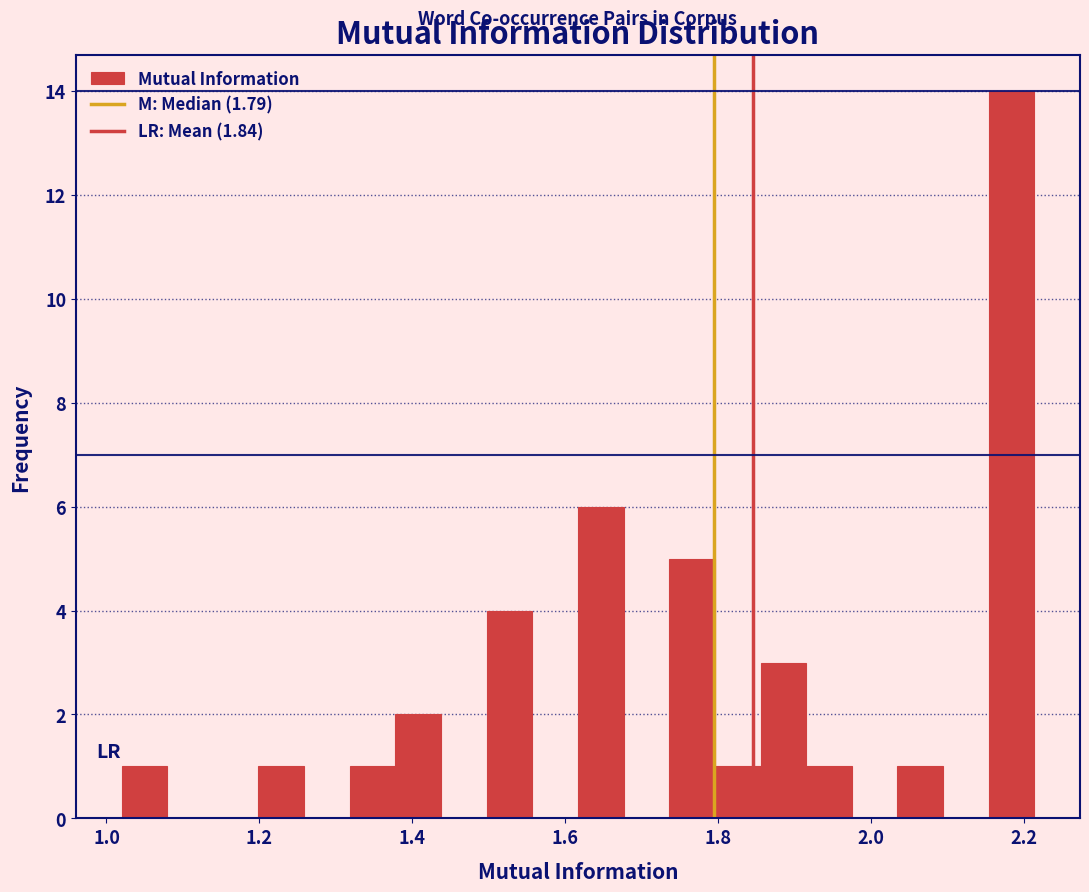

Read against the x-axis, roughly where is the centre of the tallest bar?

2.18